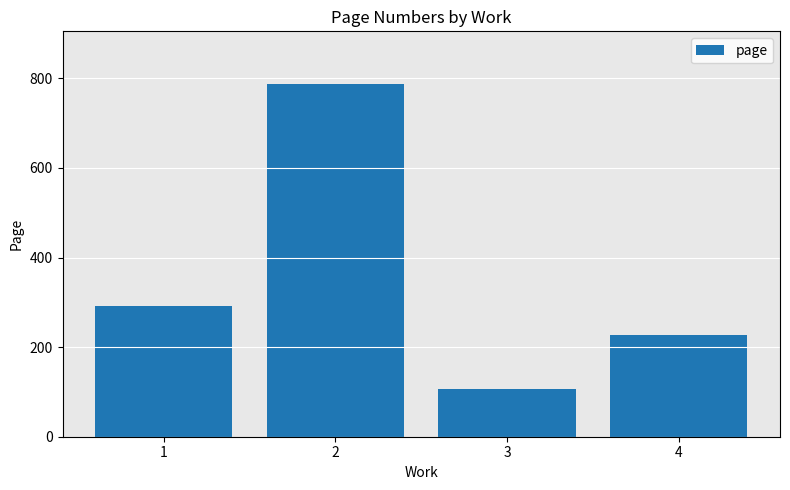

What is the average value?

353